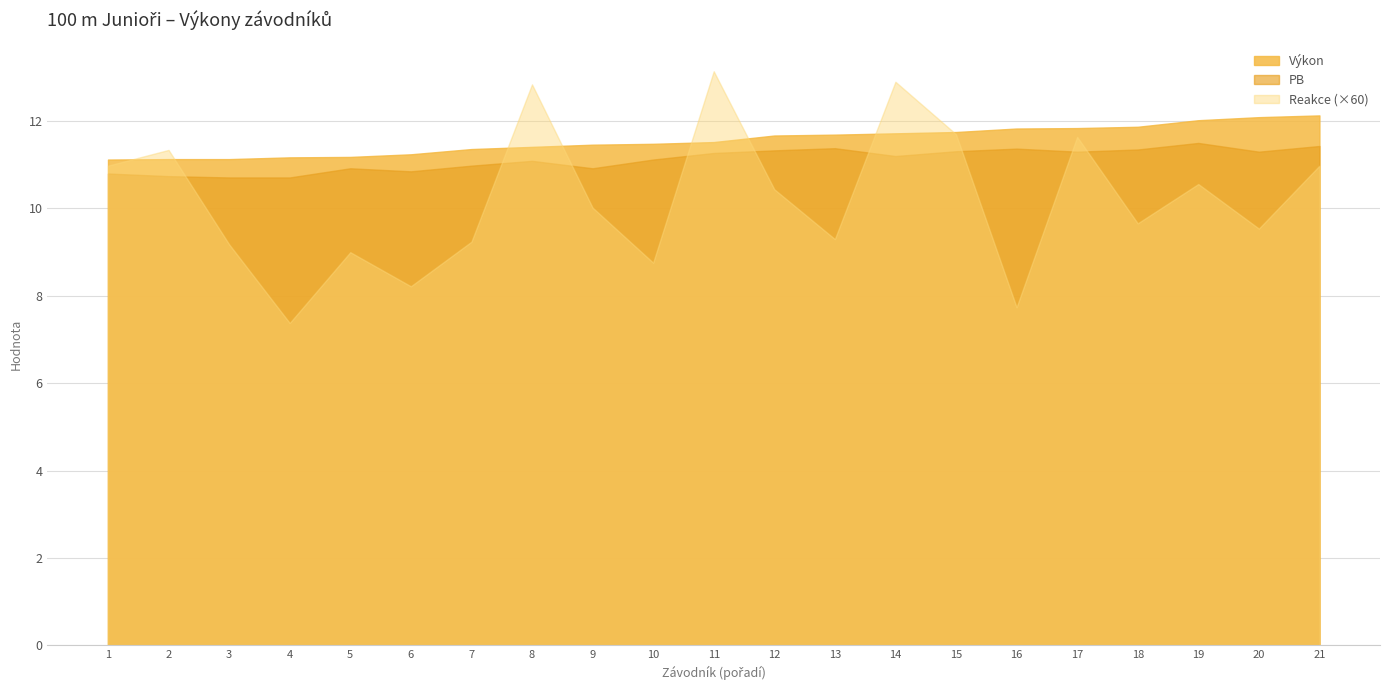

True or false: Výkon has a value of 12.1 at 20.

True